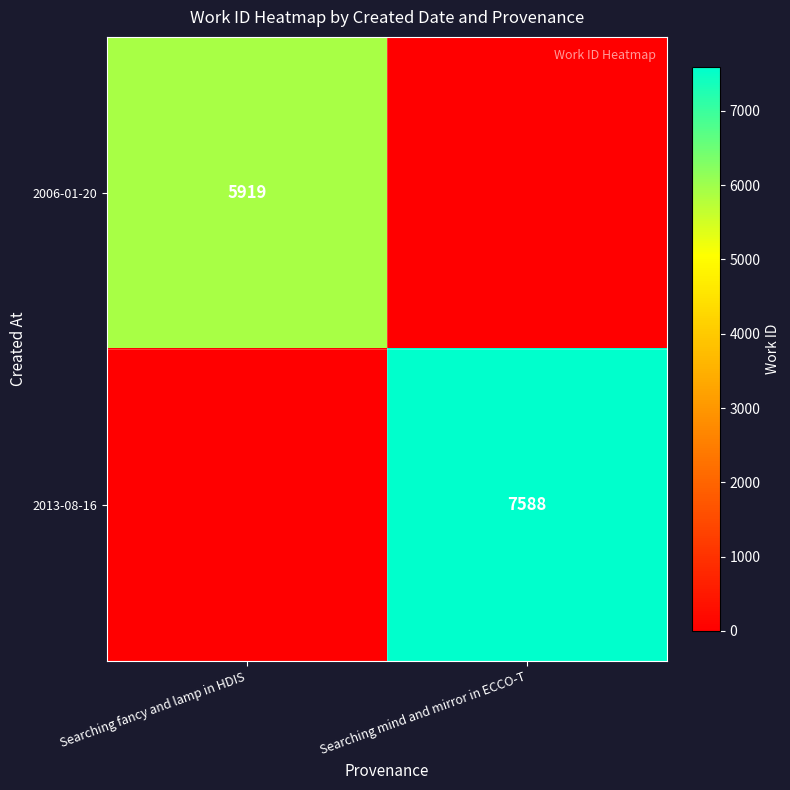

The 2013-08-16 series shows 7588 at Searching mind and mirror in ECCO-T. True or false?

True